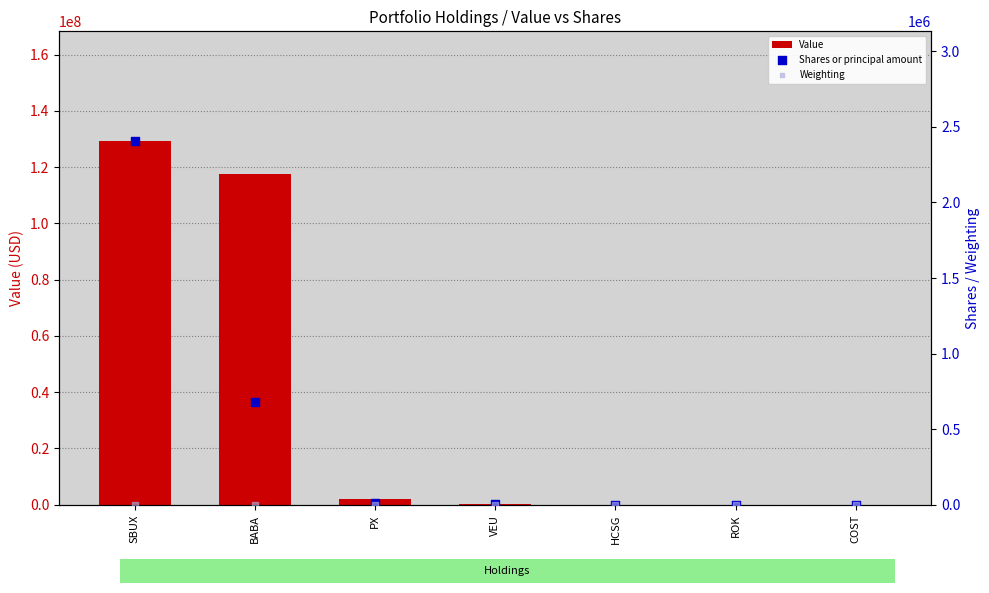

Which series has the largest total across all categories?

Value